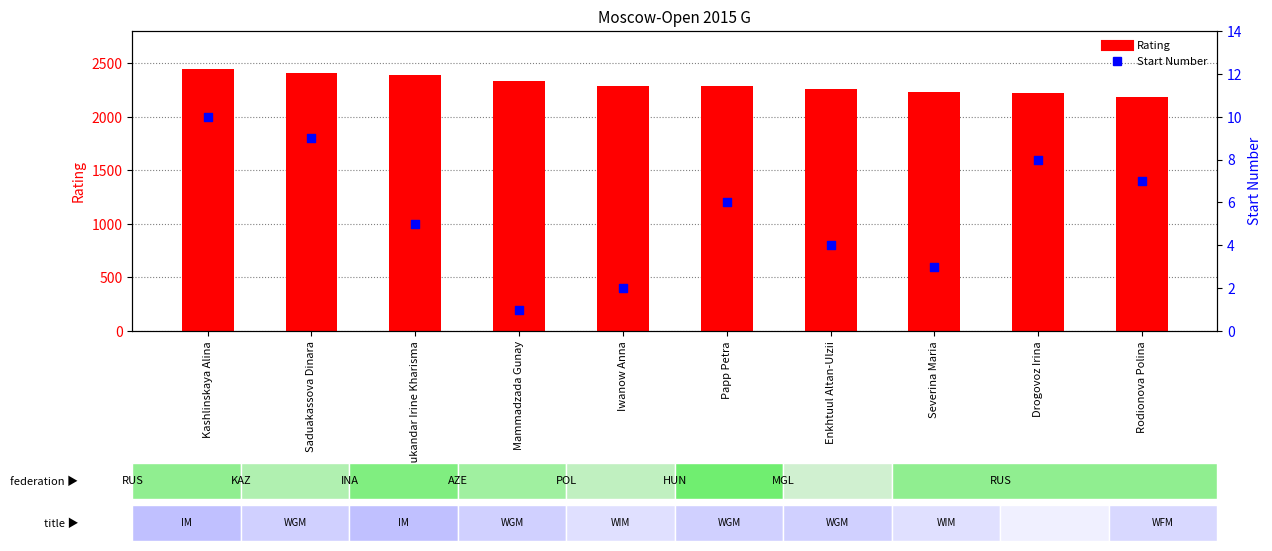

What are all the series names shown in the legend?

Rating, Start Number